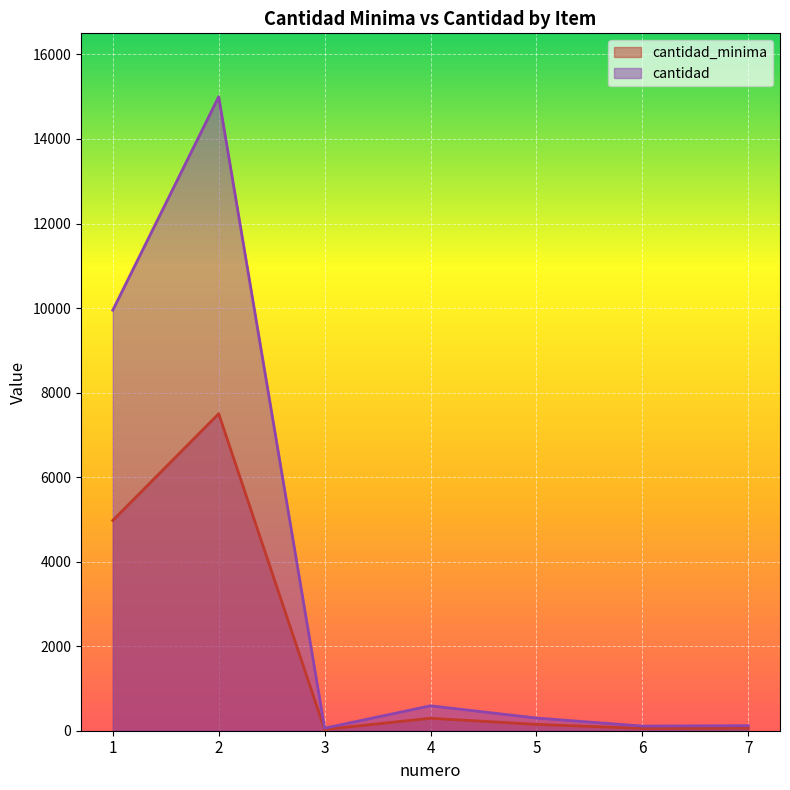

At which category does the chart reach its peak across all series?

2